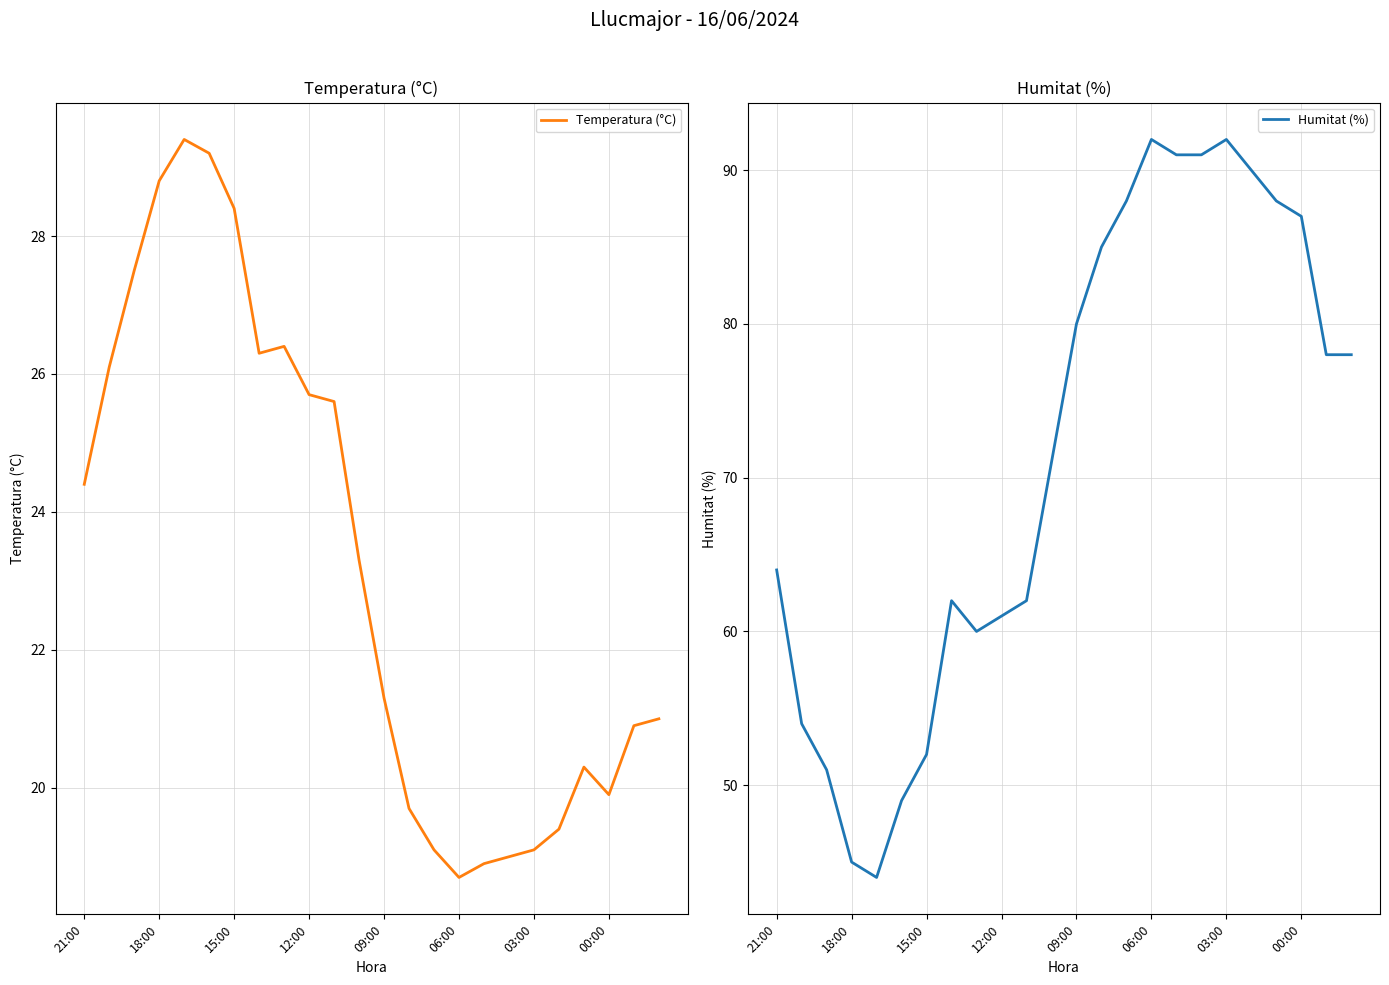

Read the Temperatura (°C) value at 8.

26.4